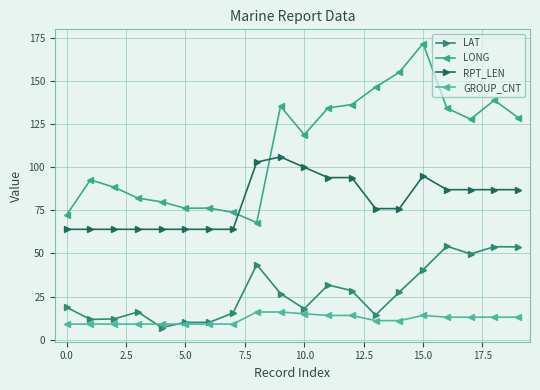

True or false: RPT_LEN and LAT intersect in this chart.

False